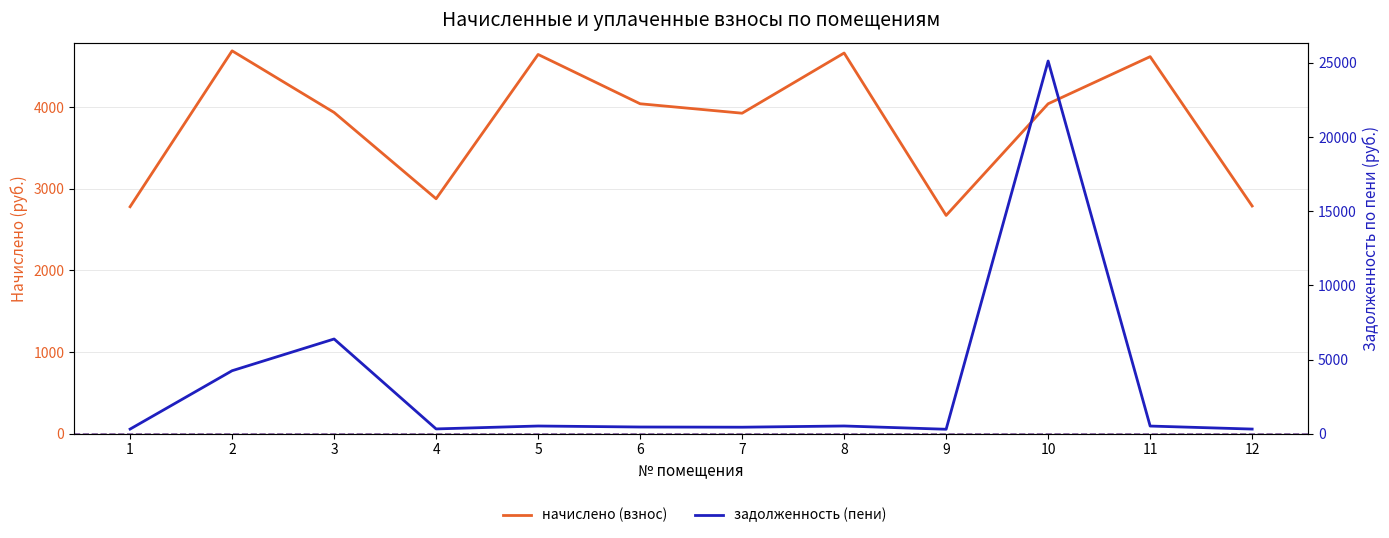

How many data points does each series have?

12